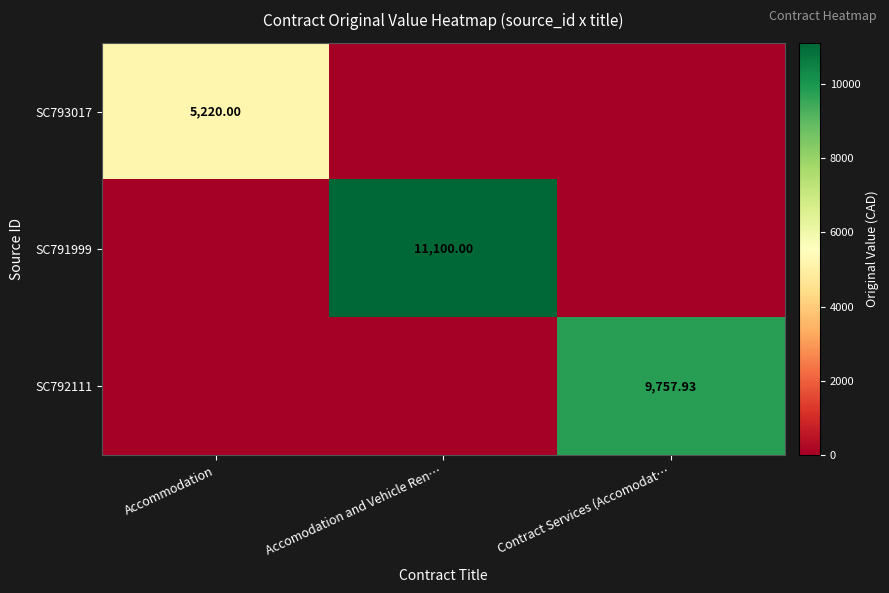

What value does the SC791999 series have at Accomodation and Vehicle Ren…?

11100.0